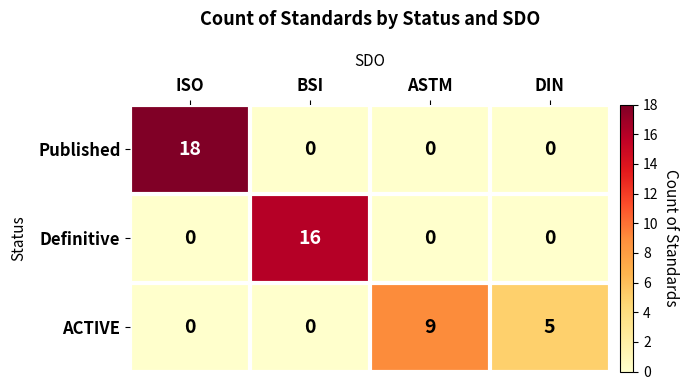

What is the difference between the Published values at BSI and ISO?

18